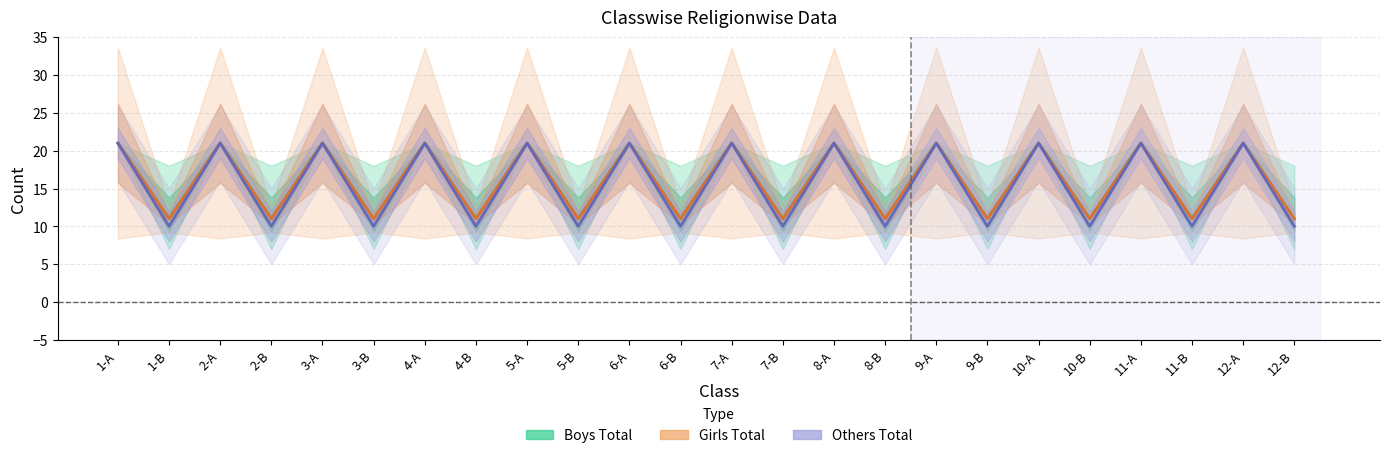

What is the smallest value displayed?

10